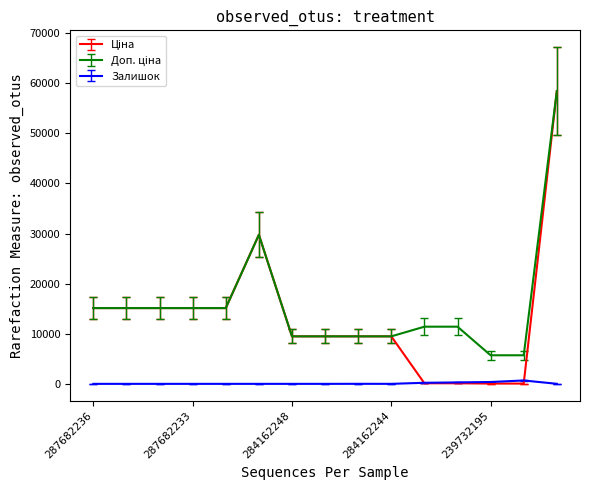

What is the greatest value displayed?

58426.5